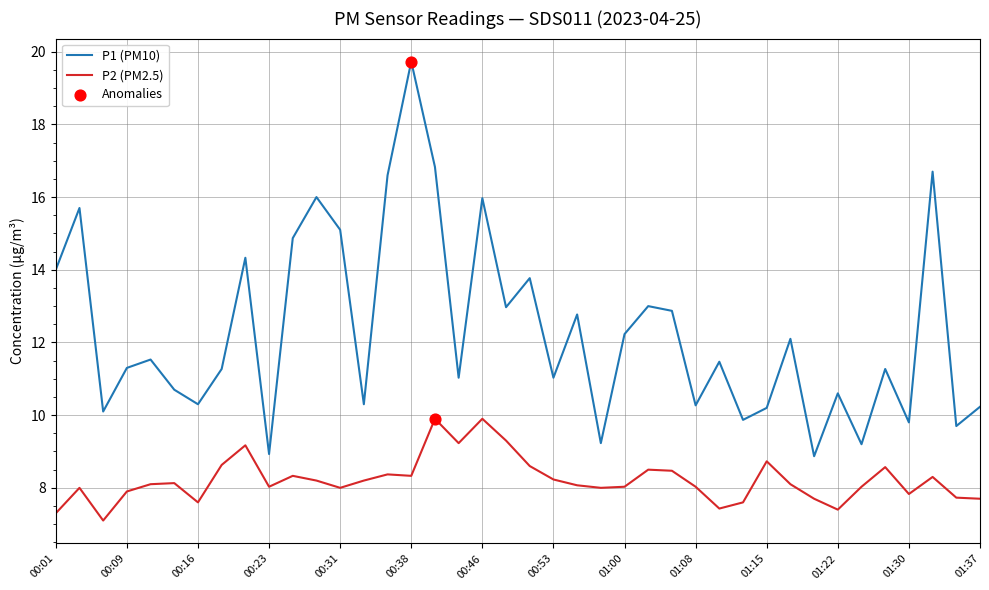

Which series has the largest total across all categories?

P1 (PM10)